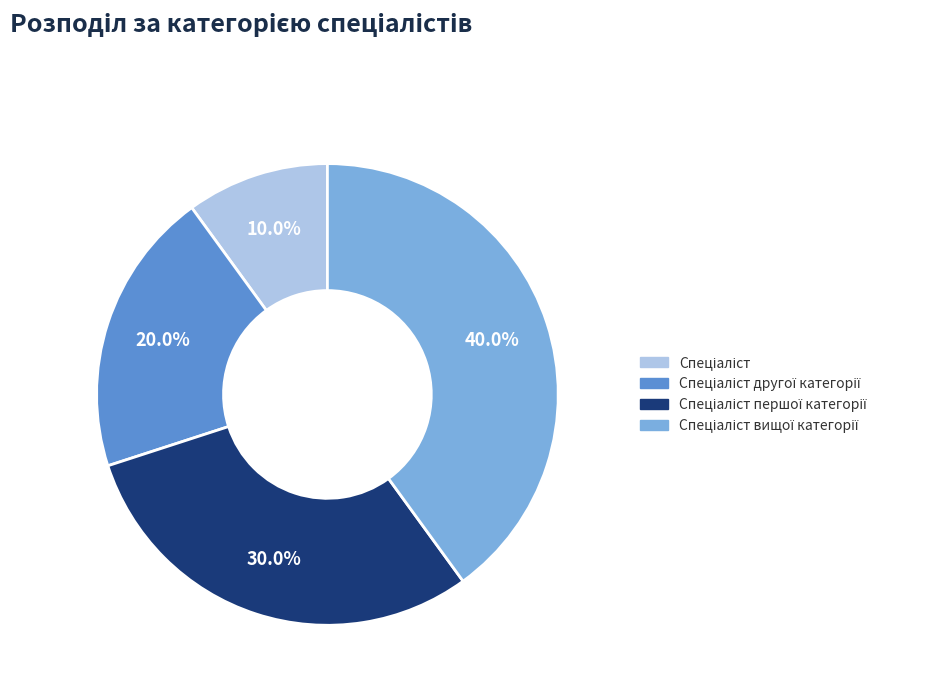

Is there any slice that represents more than half of the pie?

No